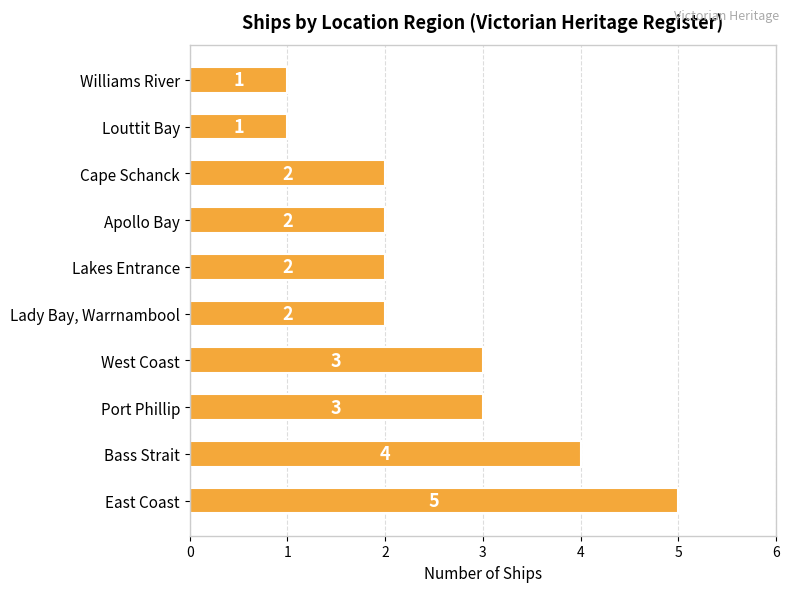

How many series are shown in this chart?

1